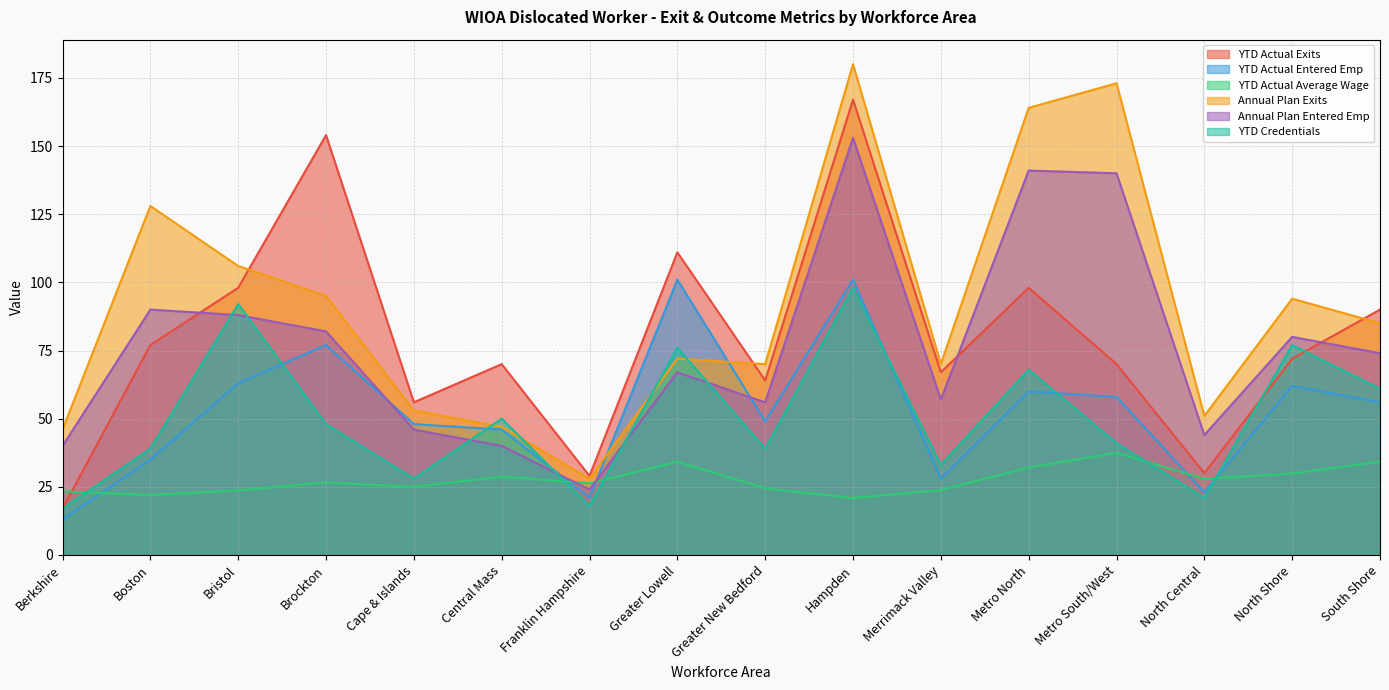

Reading left to right, extract all data points from this chart.

YTD Actual Exits: Berkshire=17.0	Boston=77.0	Bristol=98.0	Brockton=154.0	Cape & Islands=56.0	Central Mass=70.0	Franklin Hampshire=29.0	Greater Lowell=111.0	Greater New Bedford=64.0	Hampden=167.0	Merrimack Valley=67.0	Metro North=98.0	Metro South/West=70.0	North Central=30.0	North Shore=72.0	South Shore=90.0
YTD Actual Entered Emp: Berkshire=13.0	Boston=35.0	Bristol=63.0	Brockton=77.0	Cape & Islands=48.0	Central Mass=46.0	Franklin Hampshire=21.0	Greater Lowell=101.0	Greater New Bedford=49.0	Hampden=101.0	Merrimack Valley=28.0	Metro North=60.0	Metro South/West=58.0	North Central=23.0	North Shore=62.0	South Shore=56.0
YTD Actual Average Wage: Berkshire=23.4	Boston=22.0	Bristol=23.7	Brockton=26.6	Cape & Islands=25.0	Central Mass=28.8	Franklin Hampshire=26.3	Greater Lowell=34.2	Greater New Bedford=24.5	Hampden=20.9	Merrimack Valley=23.8	Metro North=32.1	Metro South/West=37.5	North Central=27.9	North Shore=29.9	South Shore=34.3
Annual Plan Exits: Berkshire=46.0	Boston=128.0	Bristol=106.0	Brockton=95.0	Cape & Islands=53.0	Central Mass=47.0	Franklin Hampshire=28.0	Greater Lowell=72.0	Greater New Bedford=70.0	Hampden=180.0	Merrimack Valley=70.0	Metro North=164.0	Metro South/West=173.0	North Central=51.0	North Shore=94.0	South Shore=85.0
Annual Plan Entered Emp: Berkshire=40.0	Boston=90.0	Bristol=88.0	Brockton=82.0	Cape & Islands=46.0	Central Mass=40.0	Franklin Hampshire=24.0	Greater Lowell=67.0	Greater New Bedford=56.0	Hampden=153.0	Merrimack Valley=57.0	Metro North=141.0	Metro South/West=140.0	North Central=44.0	North Shore=80.0	South Shore=74.0
YTD Credentials: Berkshire=17.0	Boston=39.0	Bristol=92.0	Brockton=48.0	Cape & Islands=28.0	Central Mass=50.0	Franklin Hampshire=18.0	Greater Lowell=76.0	Greater New Bedford=39.0	Hampden=98.0	Merrimack Valley=33.0	Metro North=68.0	Metro South/West=41.0	North Central=21.0	North Shore=77.0	South Shore=61.0